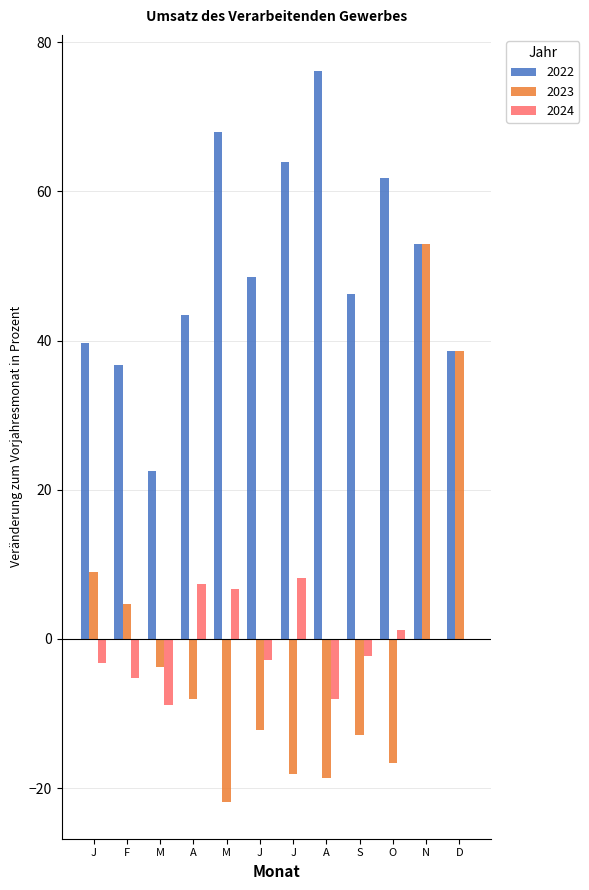

What is the total value across all series at N?

105.8